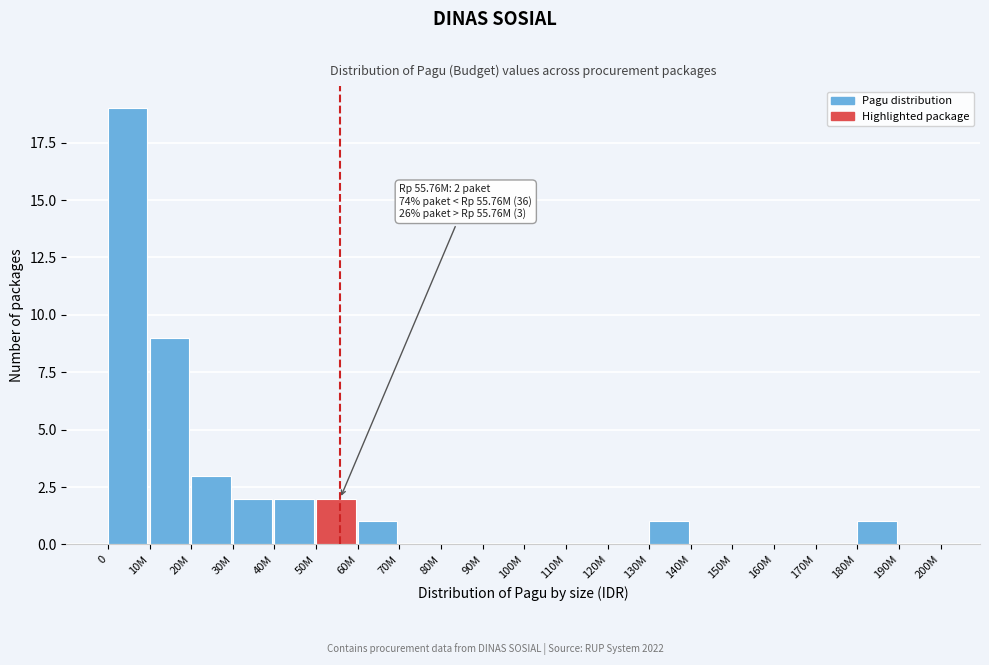

Reading right to left, what are all the values shown in this chart?

190M=0	180M=1	170M=0	160M=0	150M=0	140M=0	130M=1	120M=0	110M=0	100M=0	90M=0	80M=0	70M=0	60M=1	50M=2	40M=2	30M=2	20M=3	10M=9	0=19